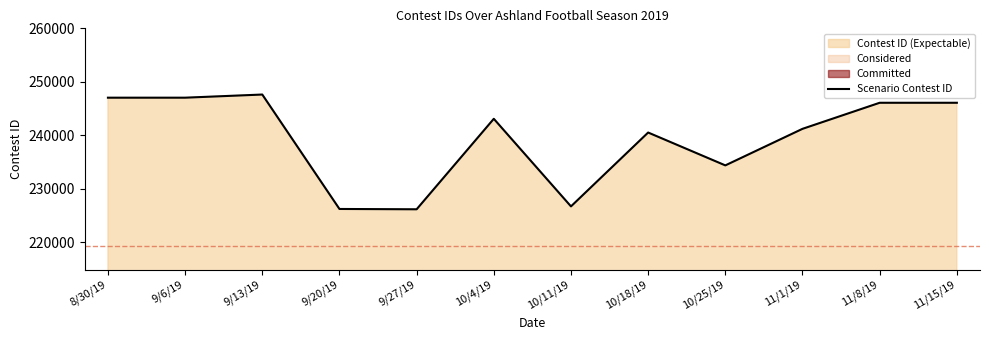

Rank the categories by value from highest to lowest.

9/13/19, 9/6/19, 8/30/19, 11/15/19, 11/8/19, 10/4/19, 11/1/19, 10/18/19, 10/25/19, 10/11/19, 9/20/19, 9/27/19